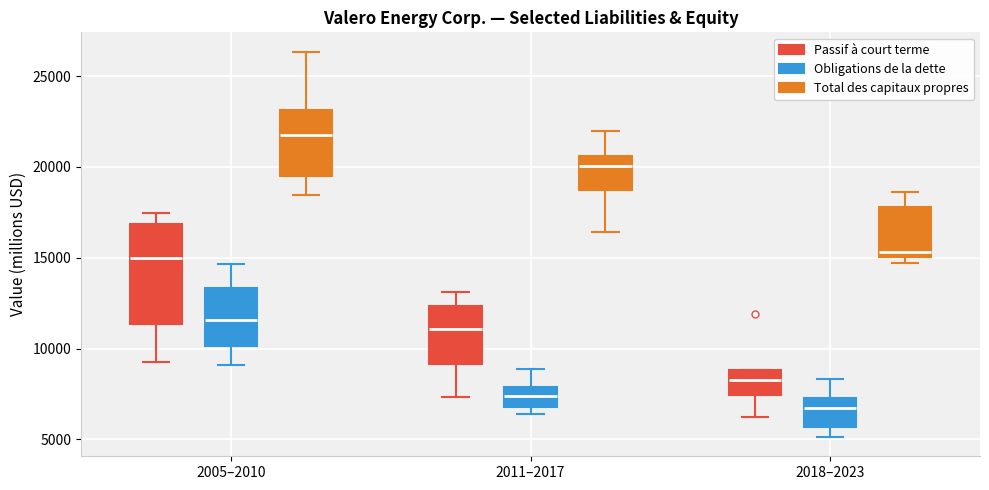

Where is the upper edge of the box for 2018–2023 (Passif à court terme) on the y-axis? The values are not printed on the chart, so give them approximately, as read against the axis.

9000